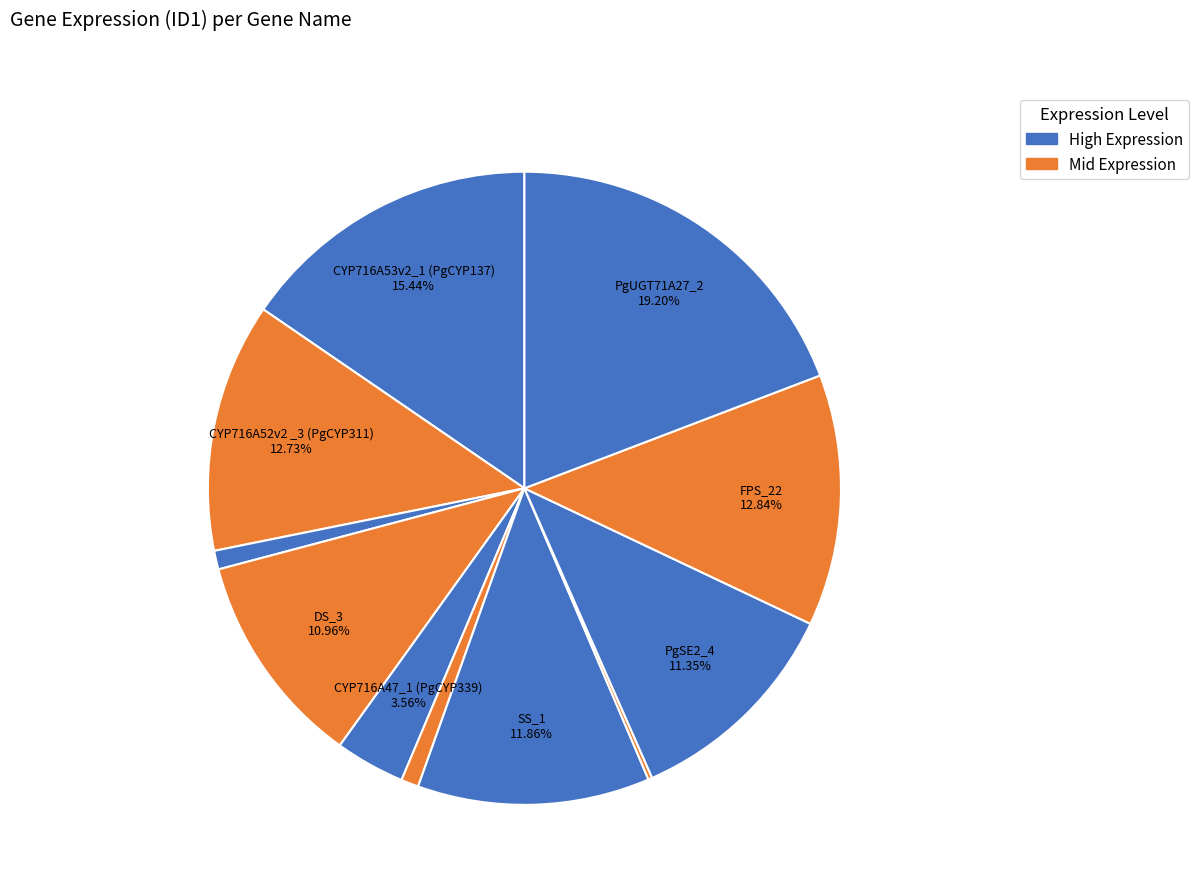

Is there any slice that represents more than half of the pie?

No